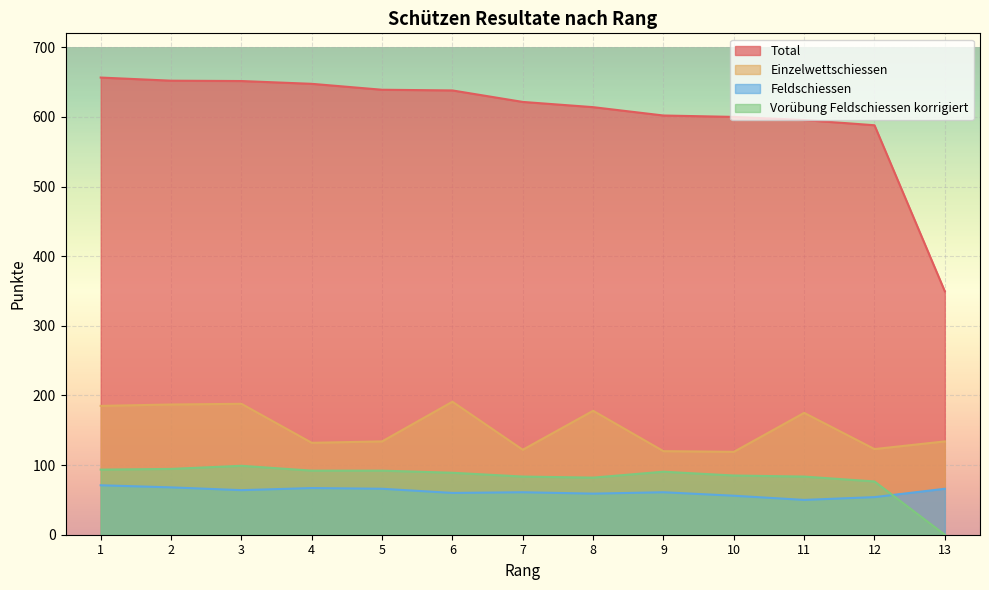

Between 2 and 9, which series saw the biggest shift?

Einzelwettschiessen